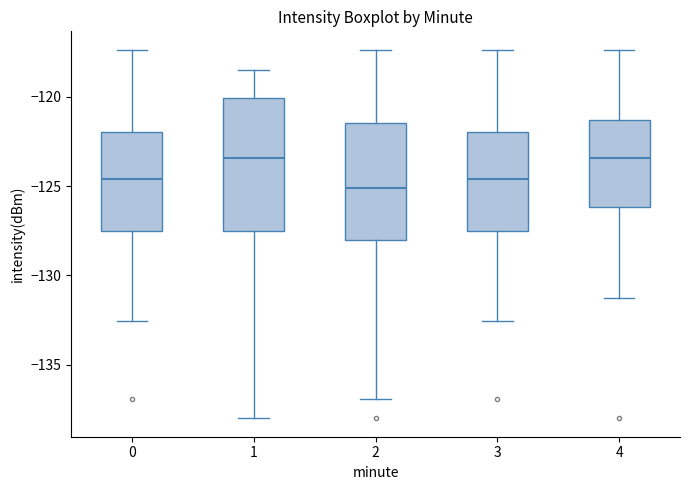

Which box is the tallest, from its lower edge to its upper edge?

1